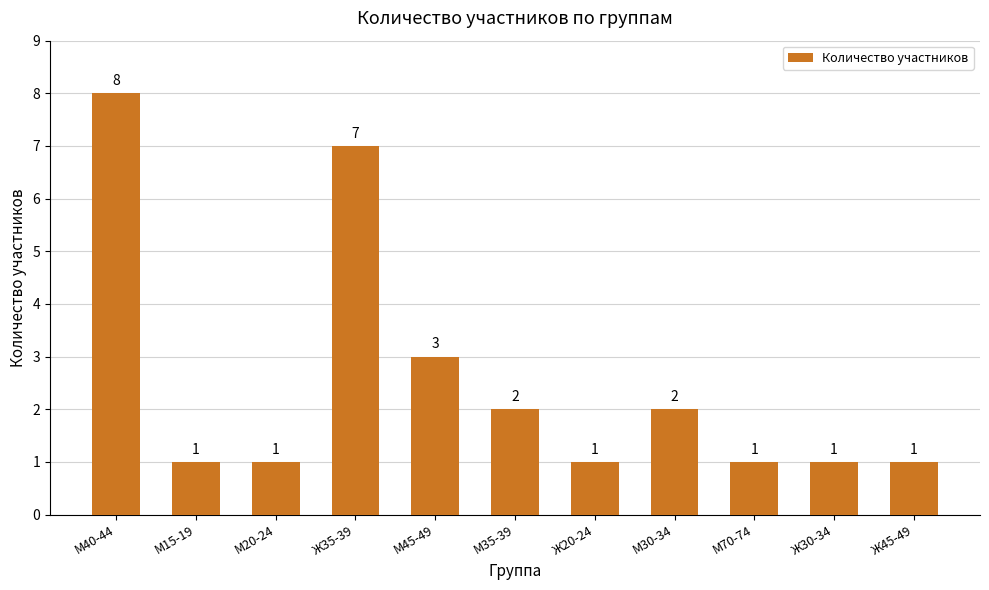

Which label corresponds to the largest value in the chart?

М40-44